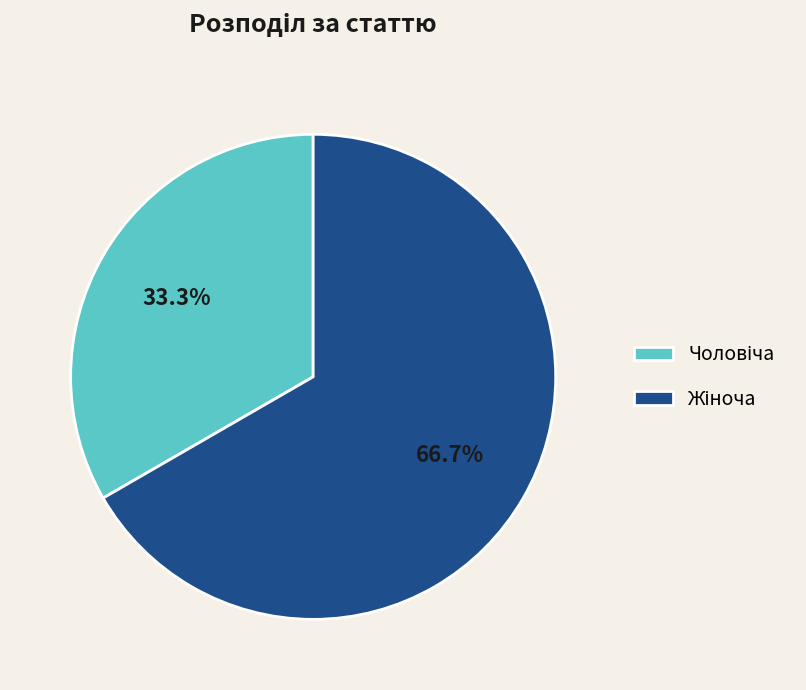

Does any single category account for the majority?

Yes